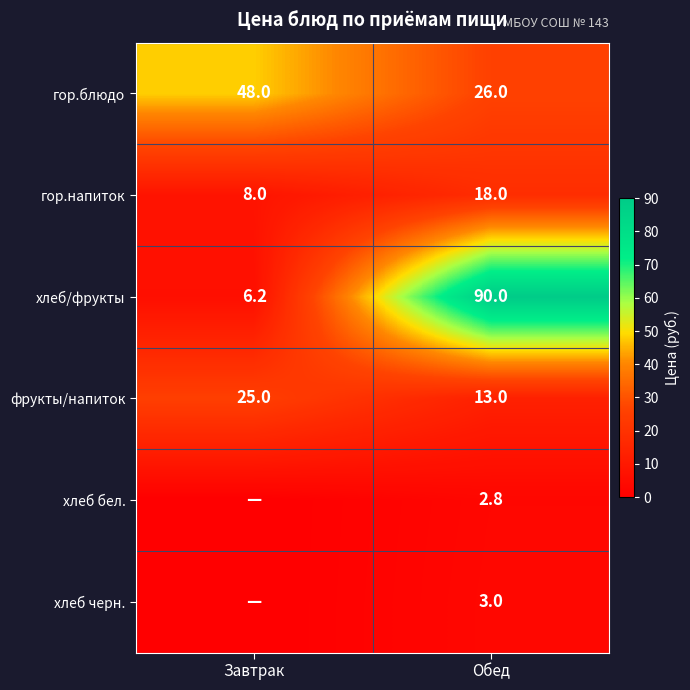

Which category has the lowest value in the фрукты/напиток series?

Обед